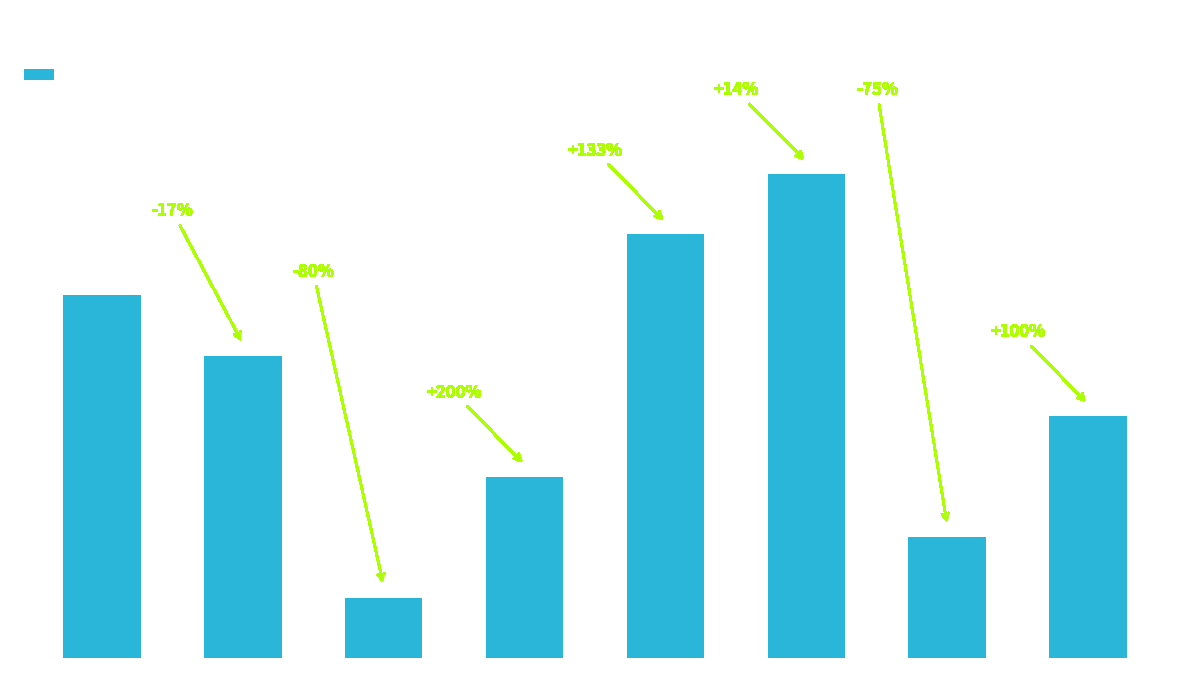

Which category has the lowest value across all series?

Генеральний директор